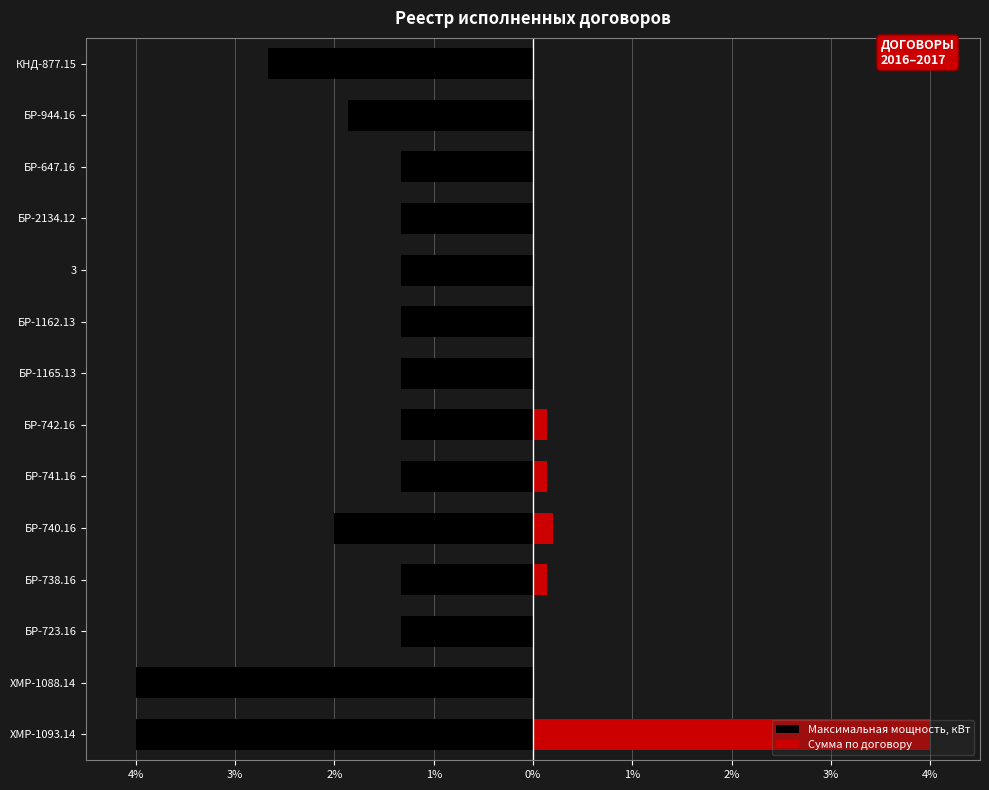

What are all the series names shown in the legend?

Максимальная мощность, кВт, Сумма по договору